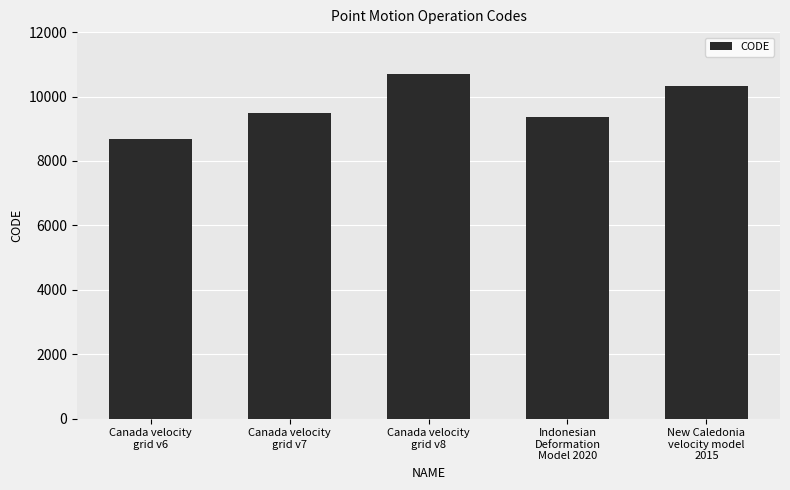

Reading left to right, extract all data points from this chart.

8676	9483	10707	9375	10323